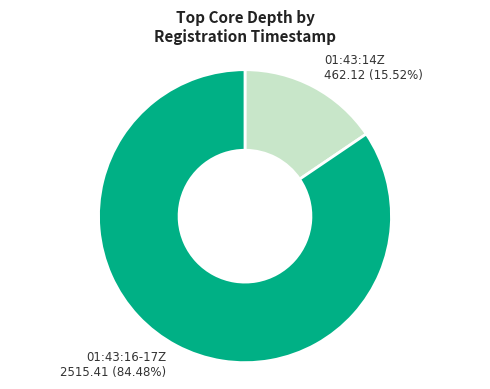

Count the number of slices in the pie.

2